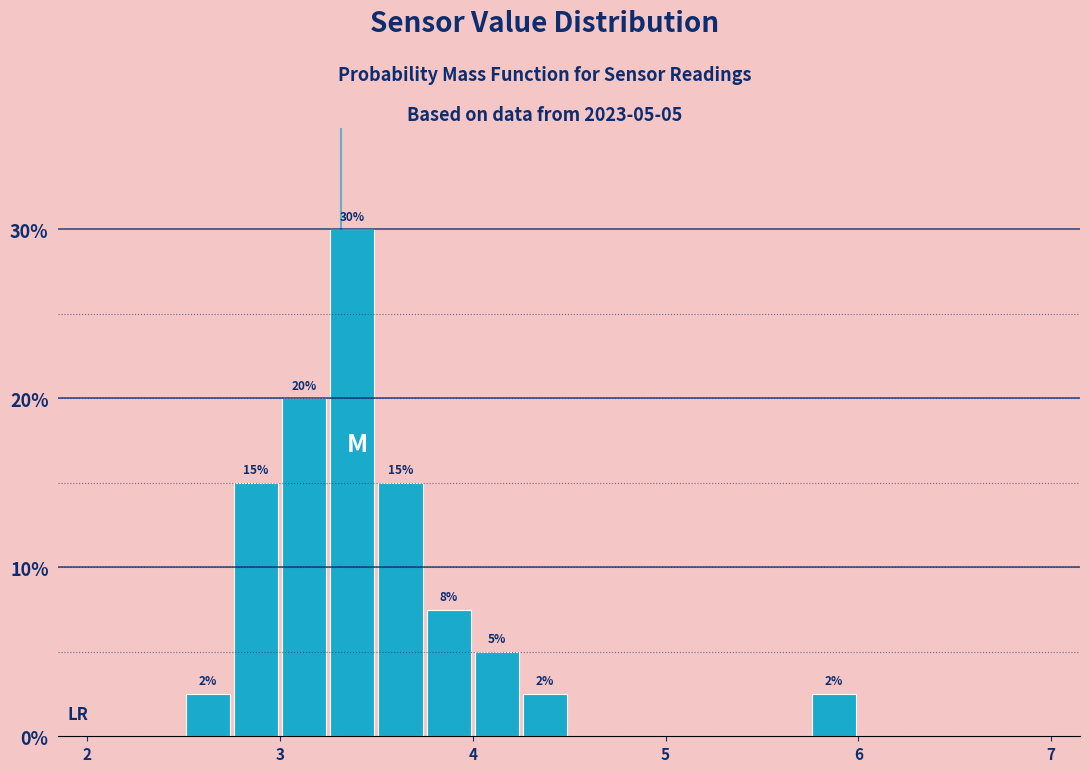

Read against the x-axis, roughly where is the centre of the tallest bar?

3.4